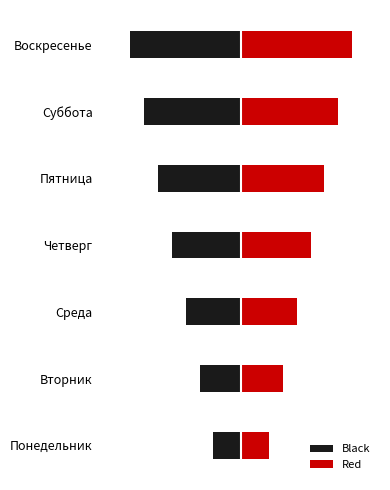

At Пятница, list the series in order from smallest to largest.

Black, Red